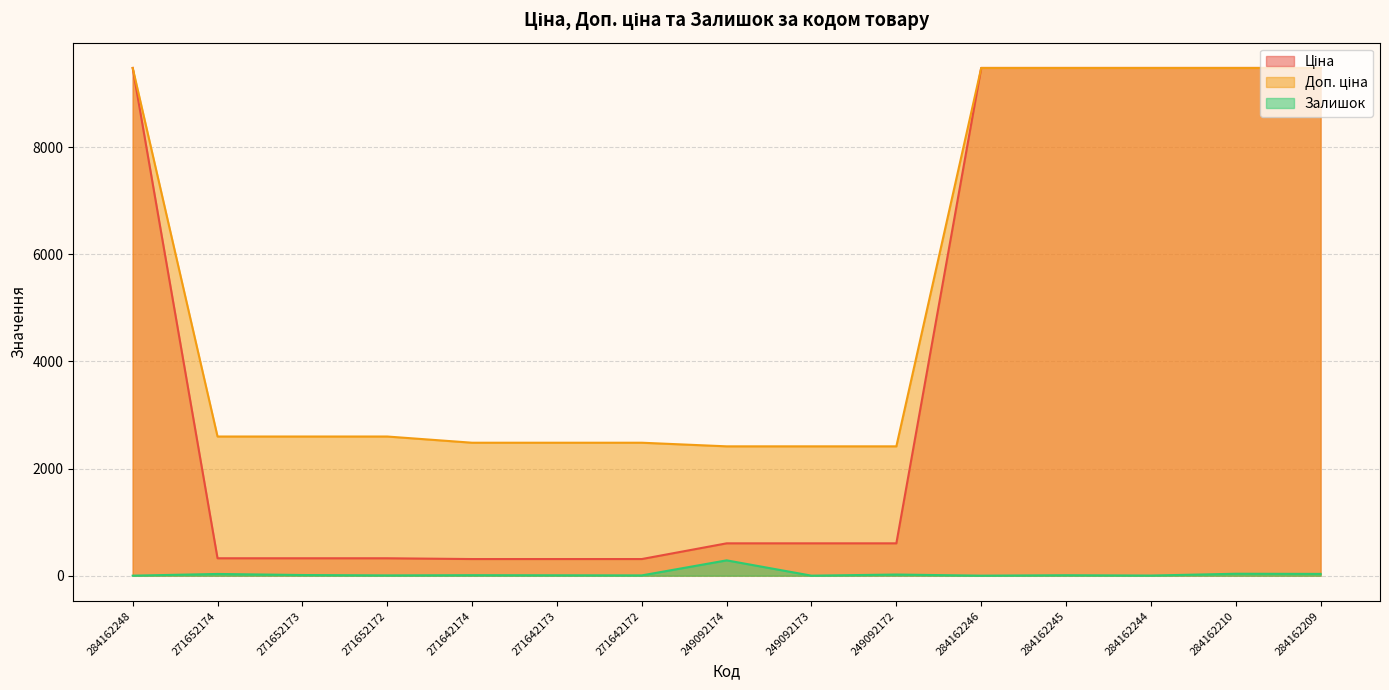

Reading left to right, transcribe all the data shown in this chart.

Ціна: 284162248=9480.1	271652174=324.8	271652173=324.8	271652172=324.8	271642174=310.3	271642173=310.3	271642172=310.3	249092174=603.7	249092173=603.7	249092172=603.7	284162246=9480.1	284162245=9480.1	284162244=9480.1	284162210=9480.1	284162209=9480.1
Доп. ціна: 284162248=9480.1	271652174=2598.3	271652173=2598.3	271652172=2598.3	271642174=2482.4	271642173=2482.4	271642172=2482.4	249092174=2414.8	249092173=2414.8	249092172=2414.8	284162246=9480.1	284162245=9480.1	284162244=9480.1	284162210=9480.1	284162209=9480.1
Залишок: 284162248=0.0	271652174=32.0	271652173=12.0	271652172=5.0	271642174=9.0	271642173=7.0	271642172=5.0	249092174=286.0	249092173=0.0	249092172=21.0	284162246=0.0	284162245=8.0	284162244=2.0	284162210=36.0	284162209=33.0